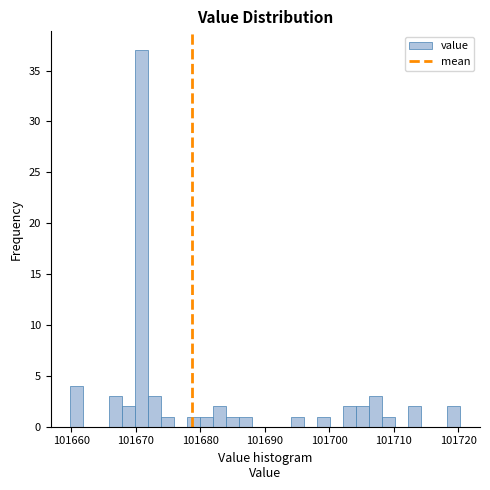

Around what value on the x-axis is the tallest bar? Give the approximate position of its centre, as read against the axis.

101671